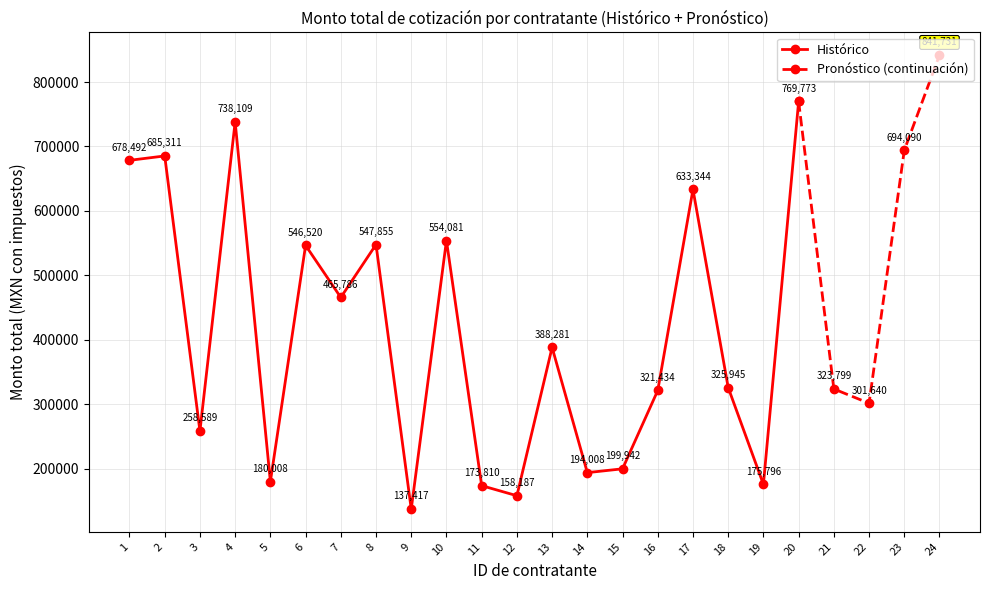

What is the change in value from 18 to 22?

-24304.8